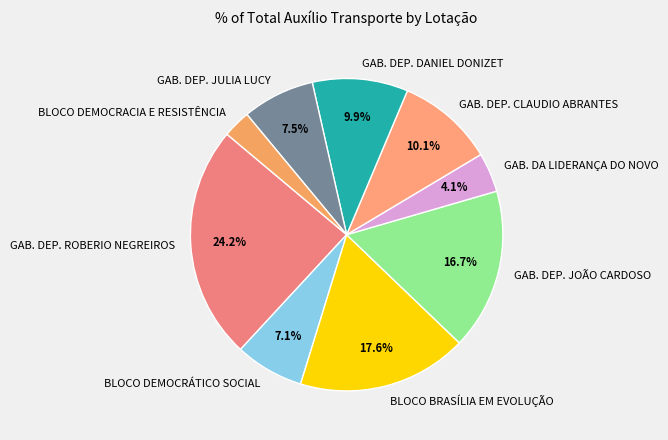

What percentage is NOT represented by BLOCO BRASÍLIA EM EVOLUÇÃO?

82.4%